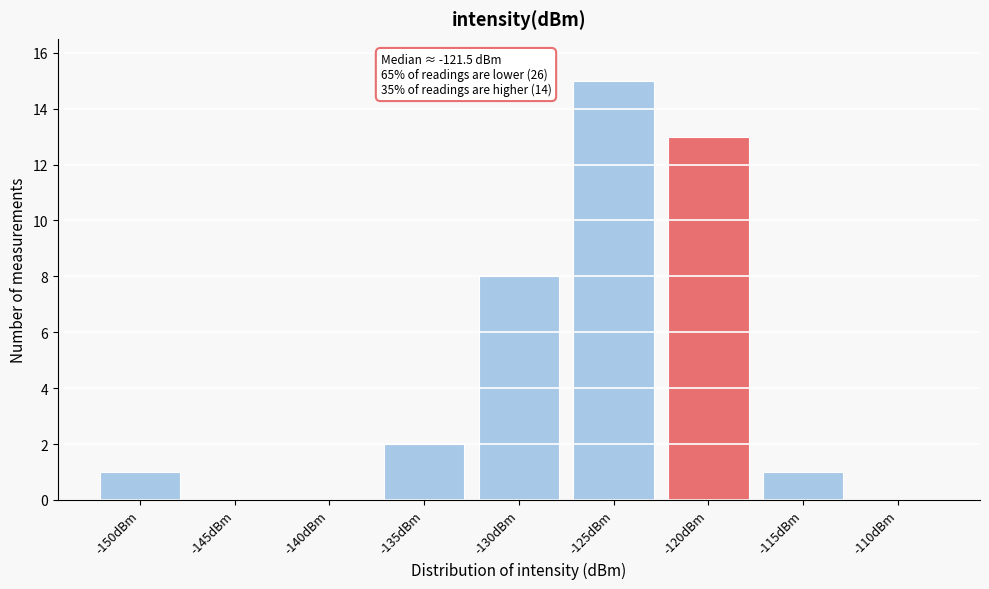

Reading left to right, transcribe all the data shown in this chart.

-150dBm=1	-145dBm=0	-140dBm=0	-135dBm=2	-130dBm=8	-125dBm=15	-120dBm=13	-115dBm=1	-110dBm=0